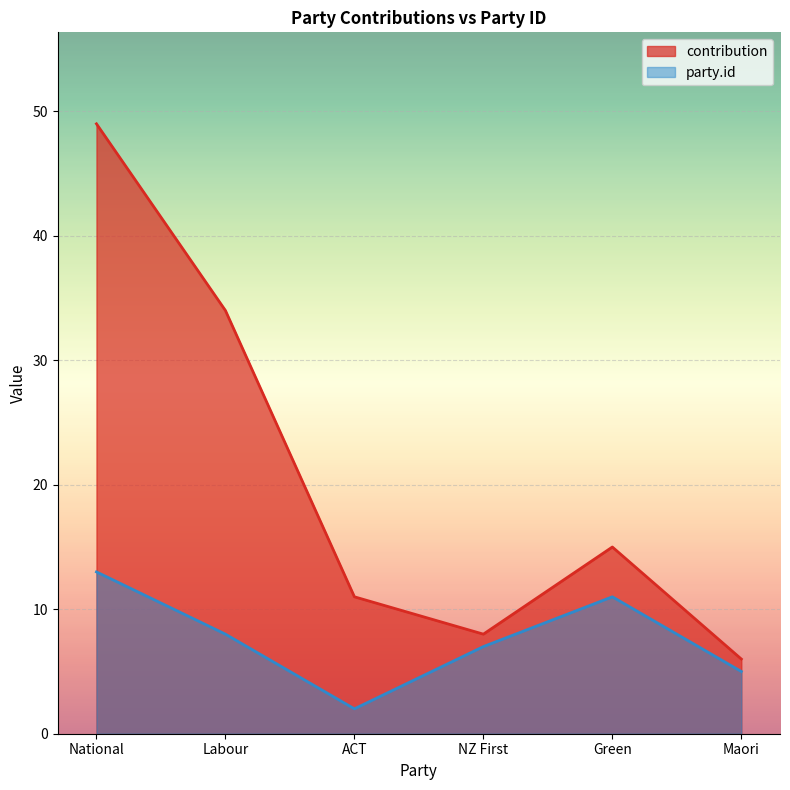

The party.id series shows 7 at NZ First. True or false?

True